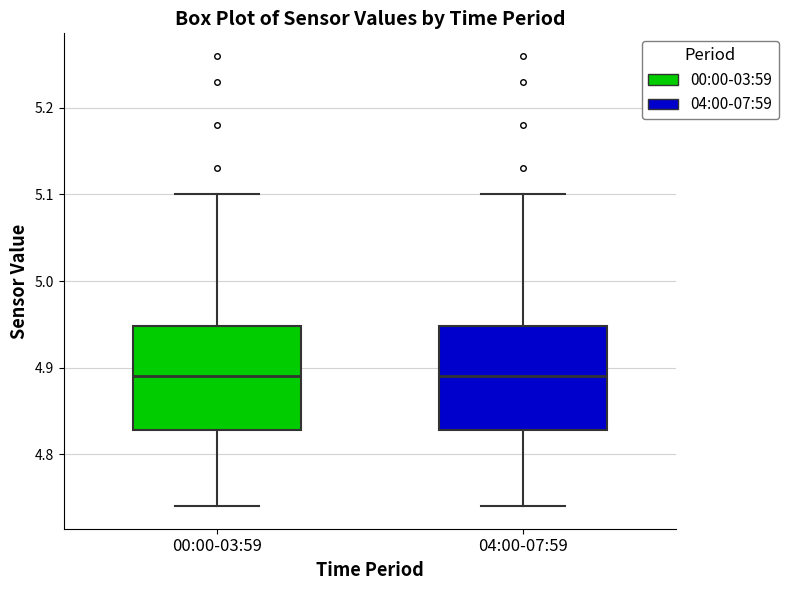

Where does the upper whisker of the box for 00:00-03:59 end on the y-axis? The values are not printed on the chart, so give them approximately, as read against the axis.

5.10